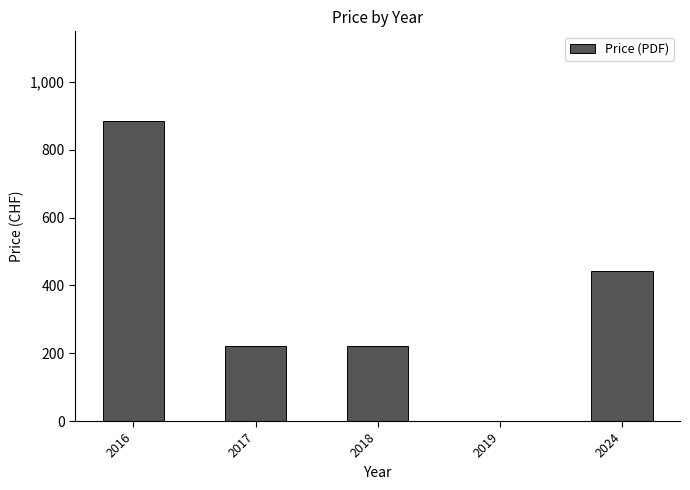

How many values are above zero?

4